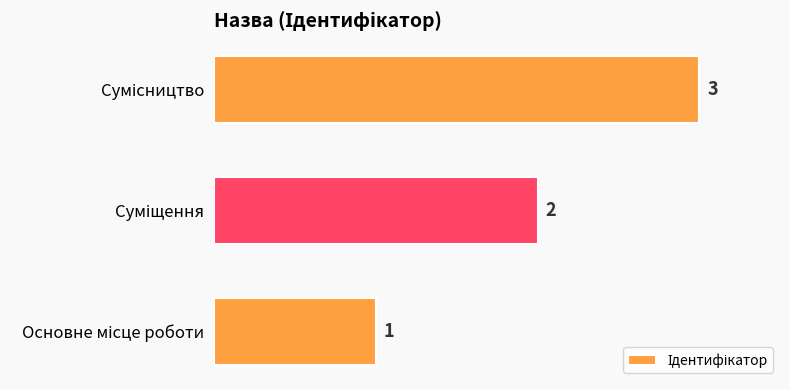

Count the values in the range 1 to 3.

3